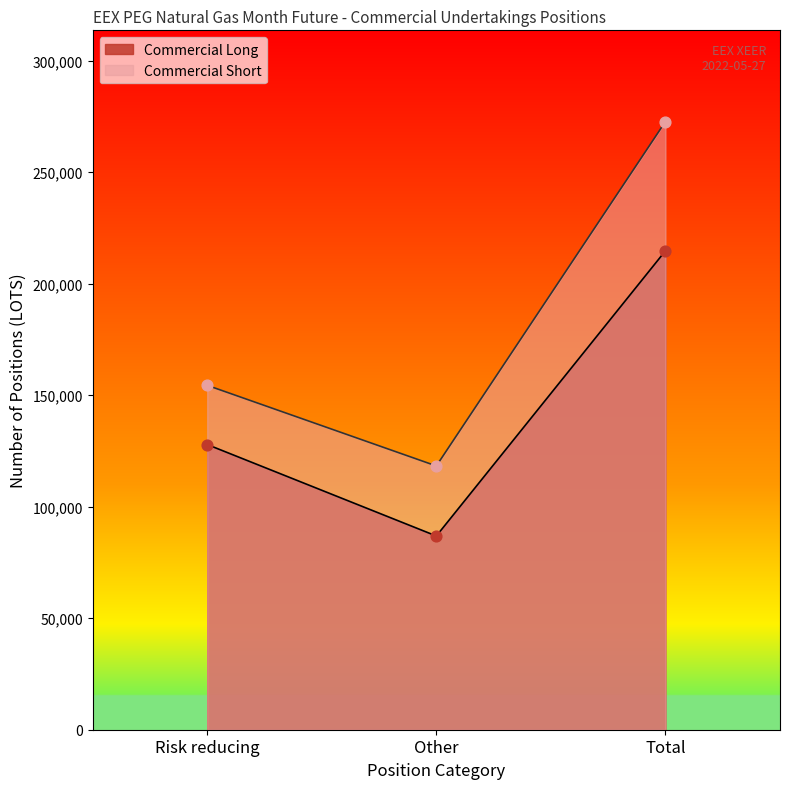

At how many categories does at least one series exceed 121624?

2